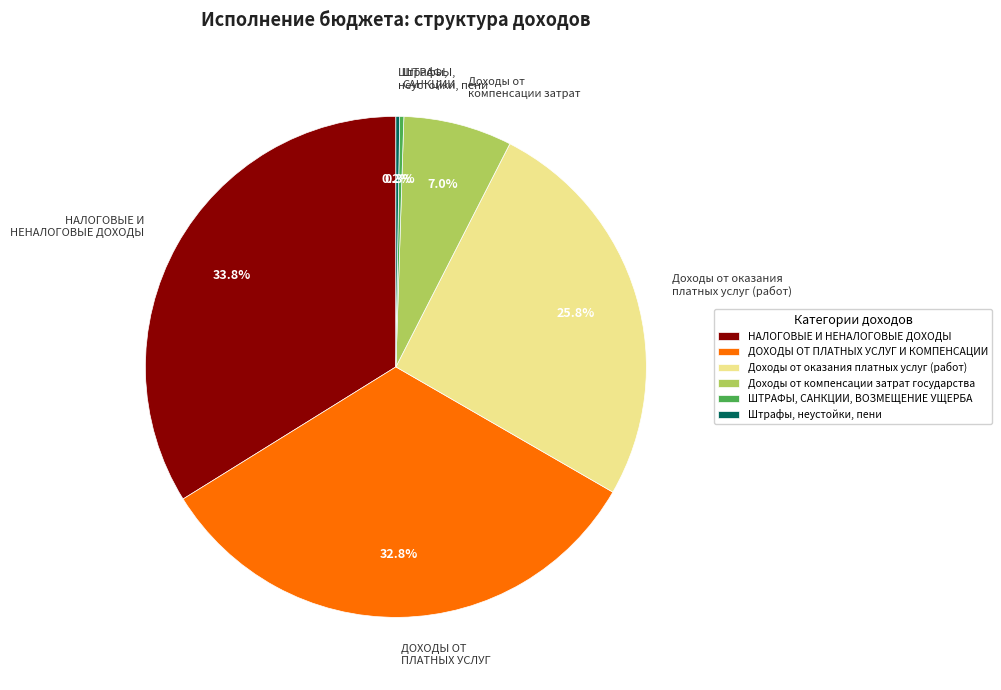

Do НАЛОГОВЫЕ И НЕНАЛОГОВЫЕ ДОХОДЫ and Доходы от компенсации затрат государства together represent more than half of the pie?

No